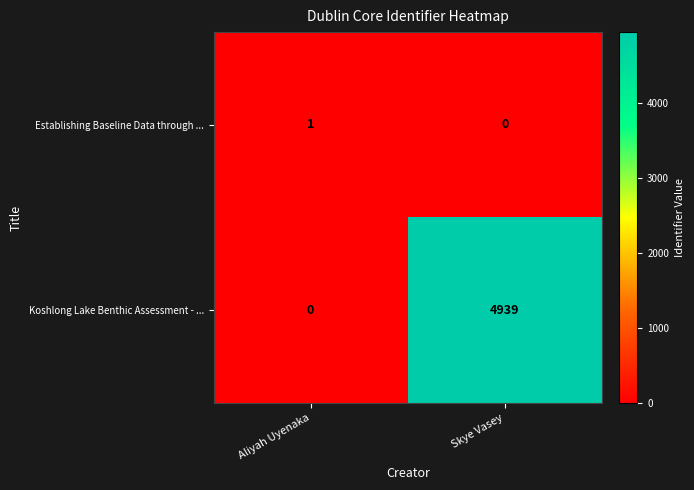

Which series has the widest spread of values?

Koshlong Lake Benthic Assessment - ...